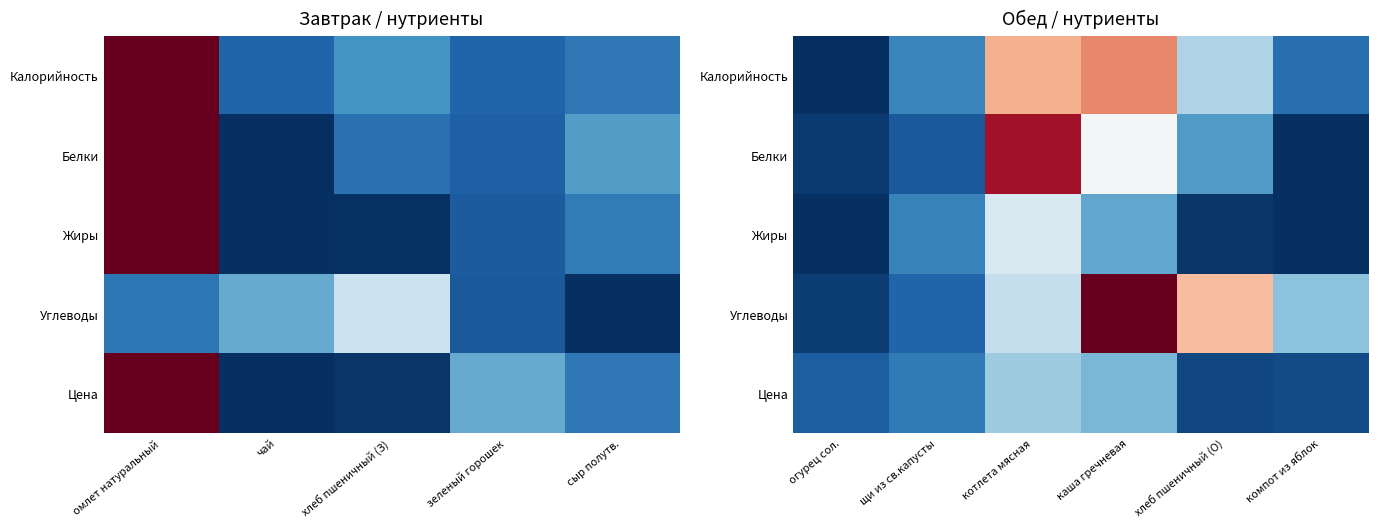

The value of Жиры at огурец сол. is 0.0. True or false?

False